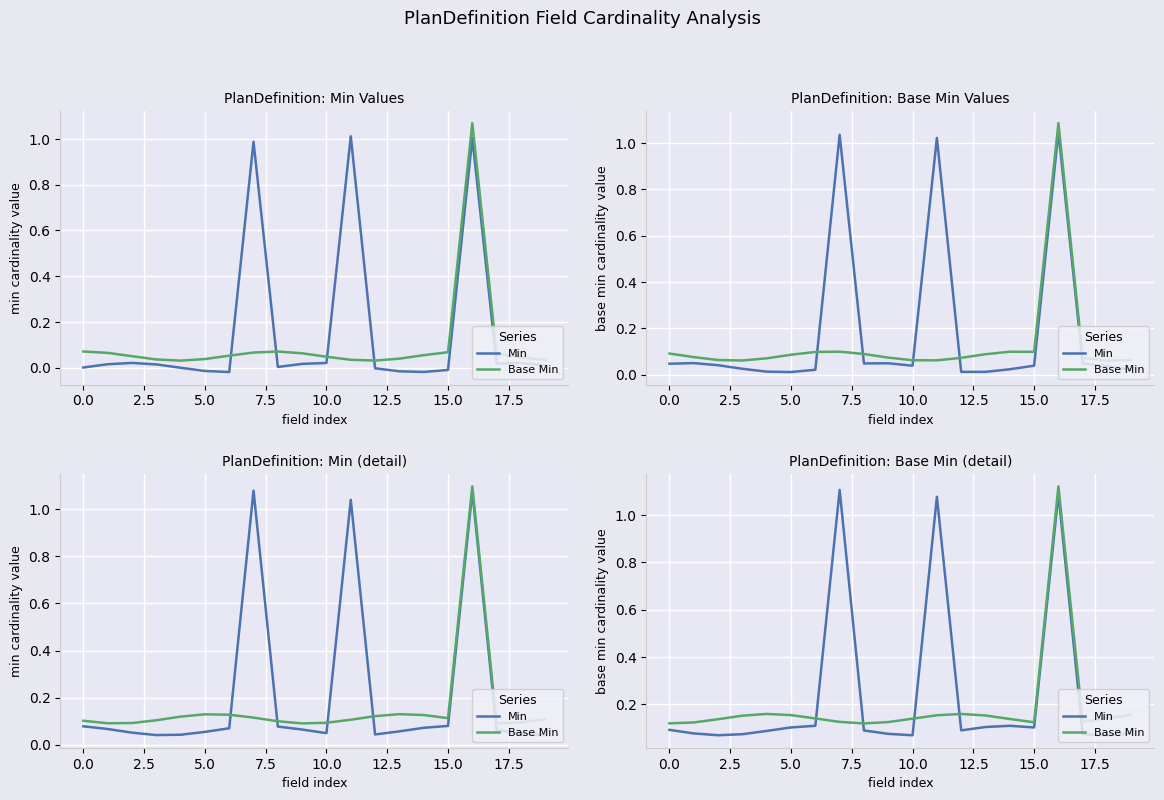

True or false: Base Min has more than 2 interior local peaks.

True